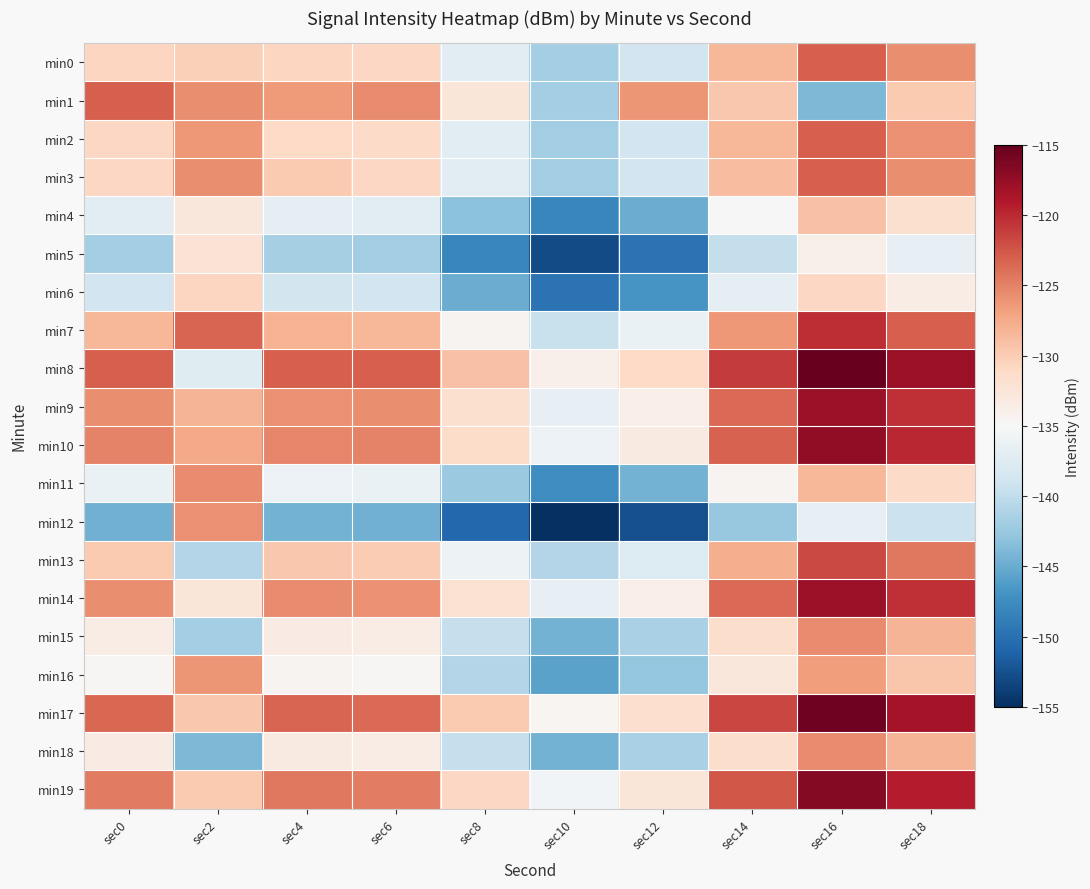

Which category has the highest value across all series?

sec16